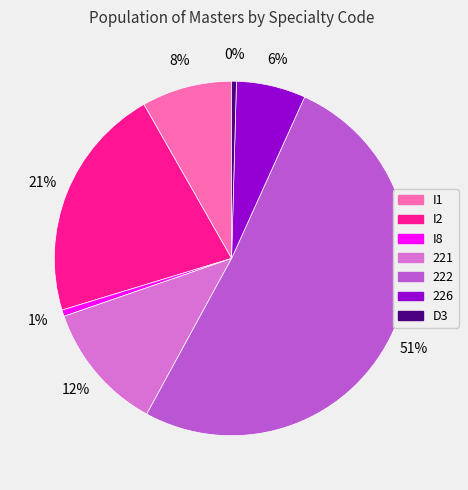

The 222 slice represents 59% of the pie. True or false?

False